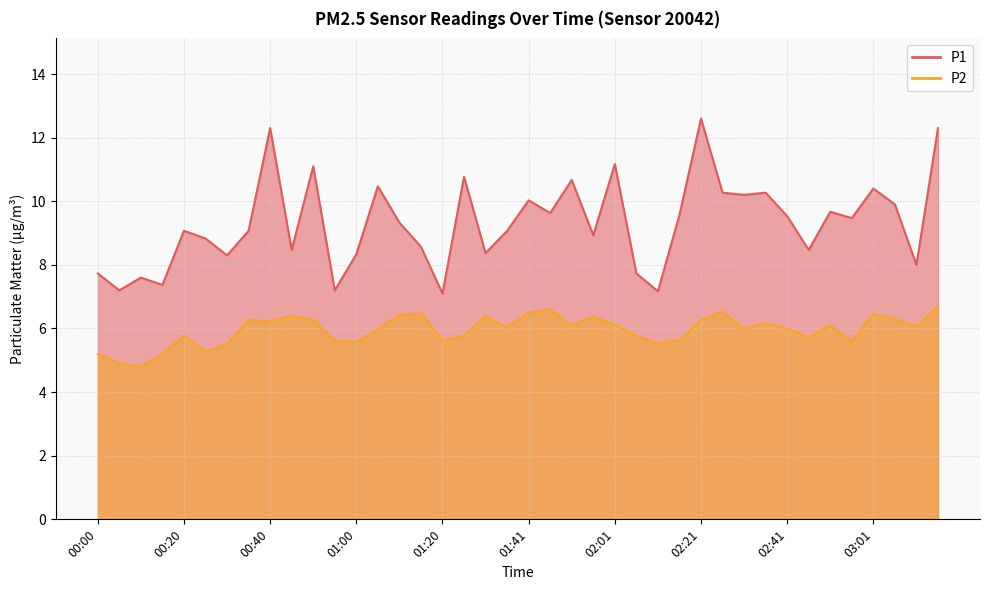

Between 00:30 and 01:51, which series saw the biggest shift?

P1